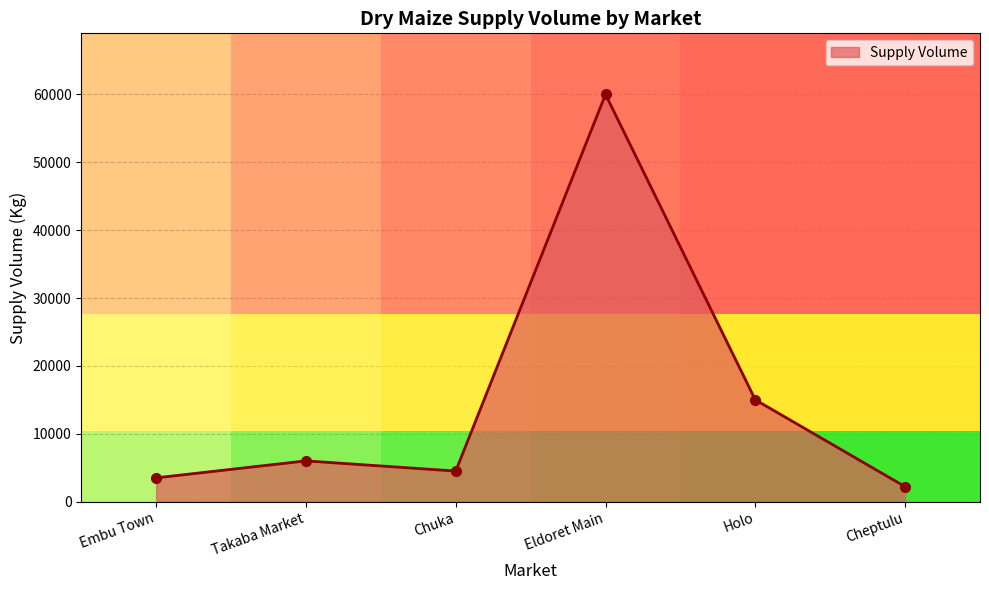

True or false: the data has more than 2 interior local peaks.

False